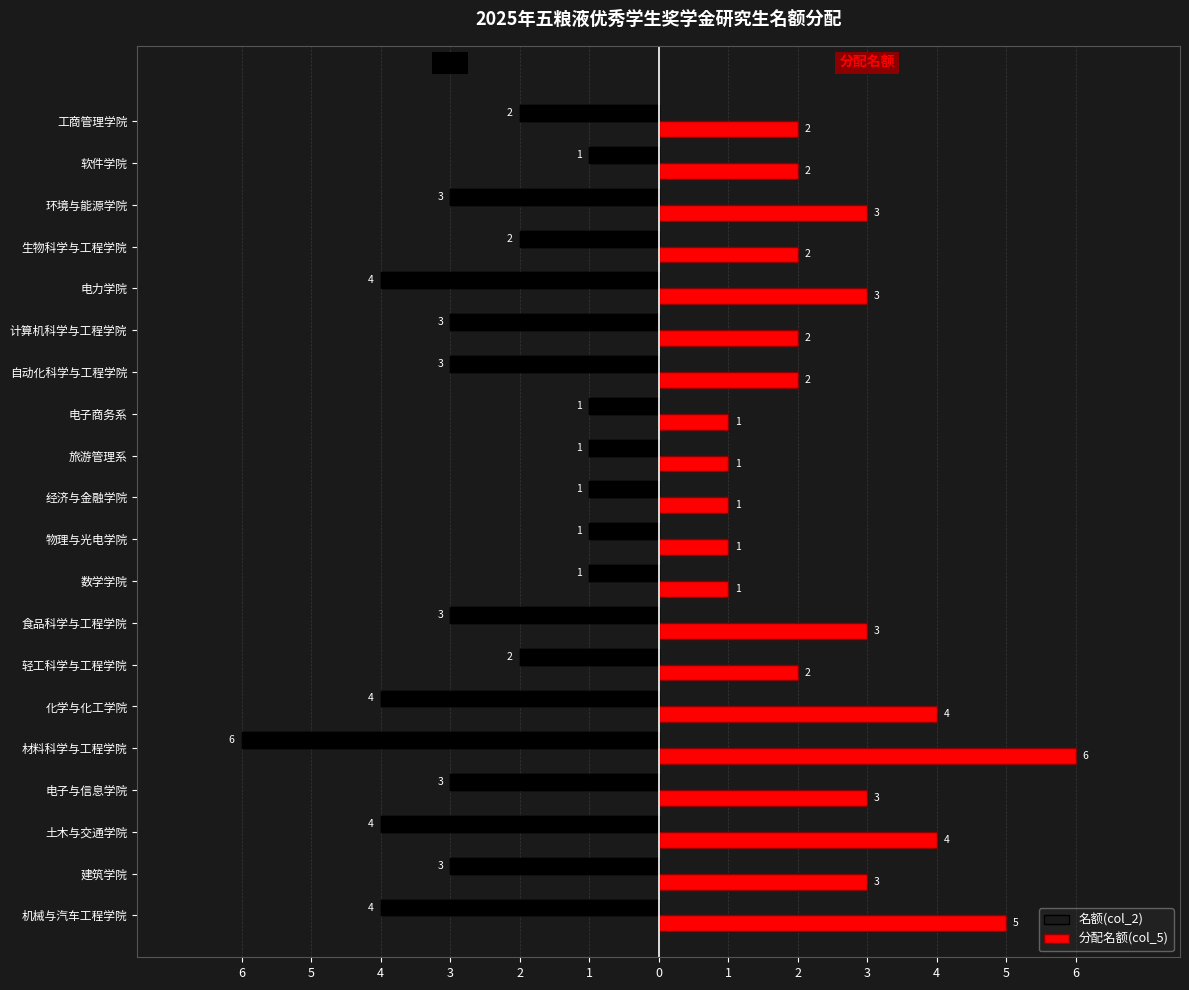

How many bars are there in total?

40